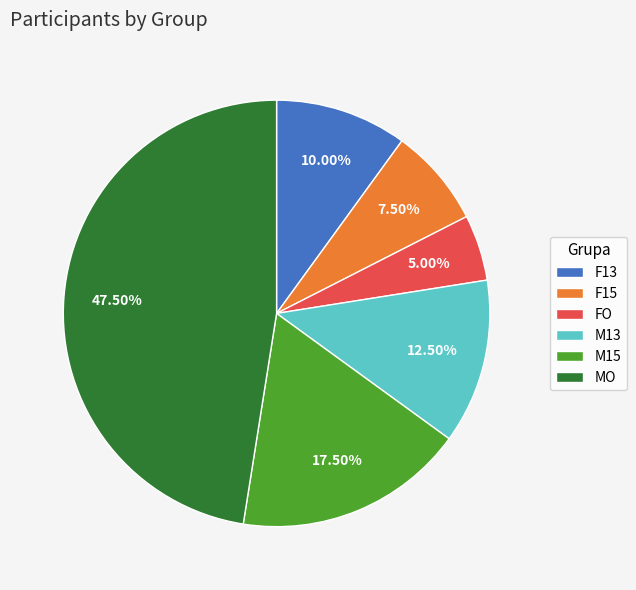

Approximately how many times larger is the value at F15 compared to FO?

1.5